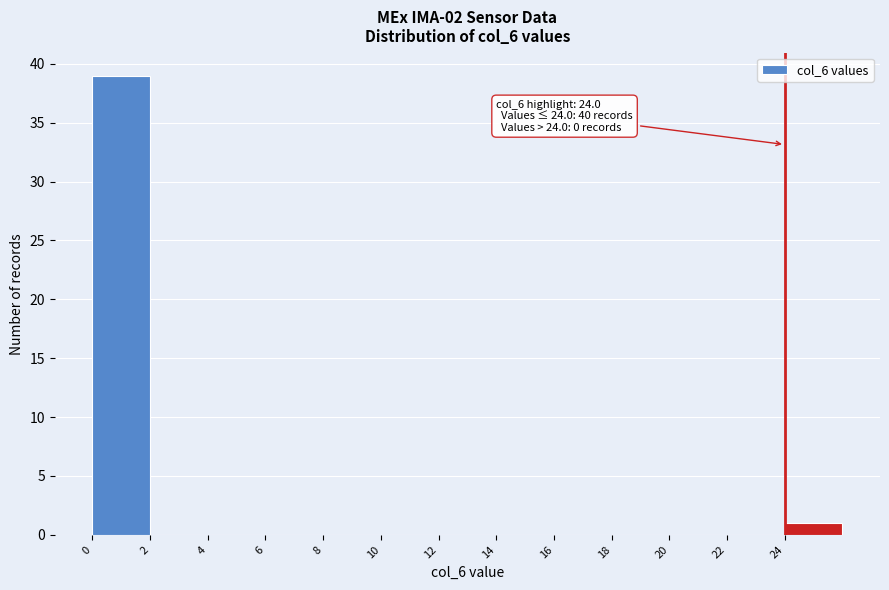

Which range on the x-axis has the tallest bar?

0 to 2